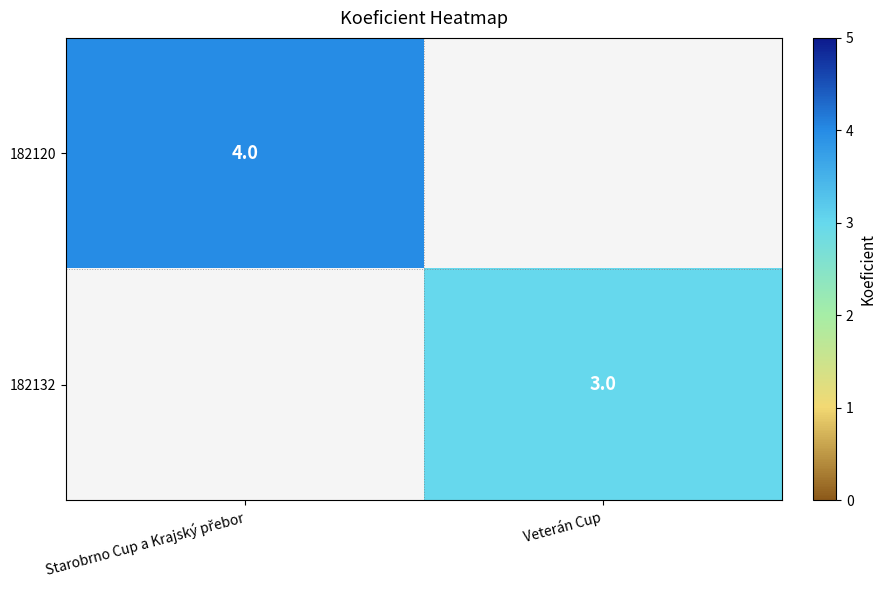

The 182132 series shows 3 at Veterán Cup. True or false?

True